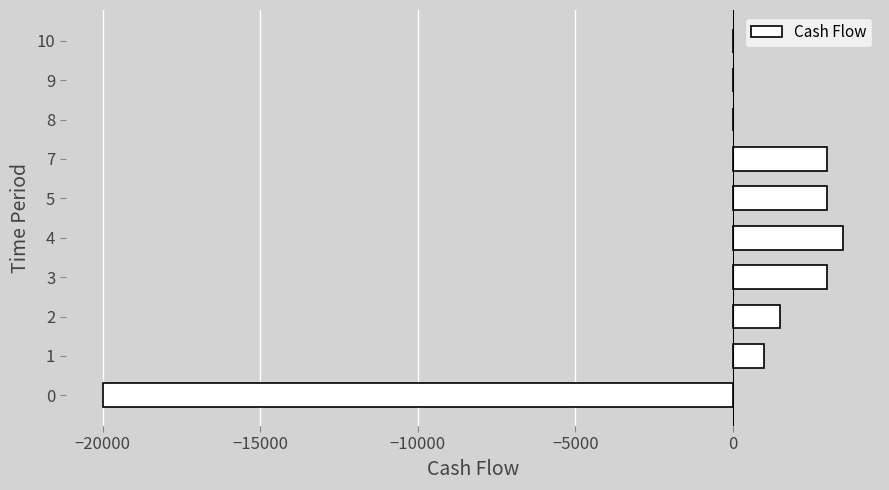

Is it true that the value at 1 is 1000?

True